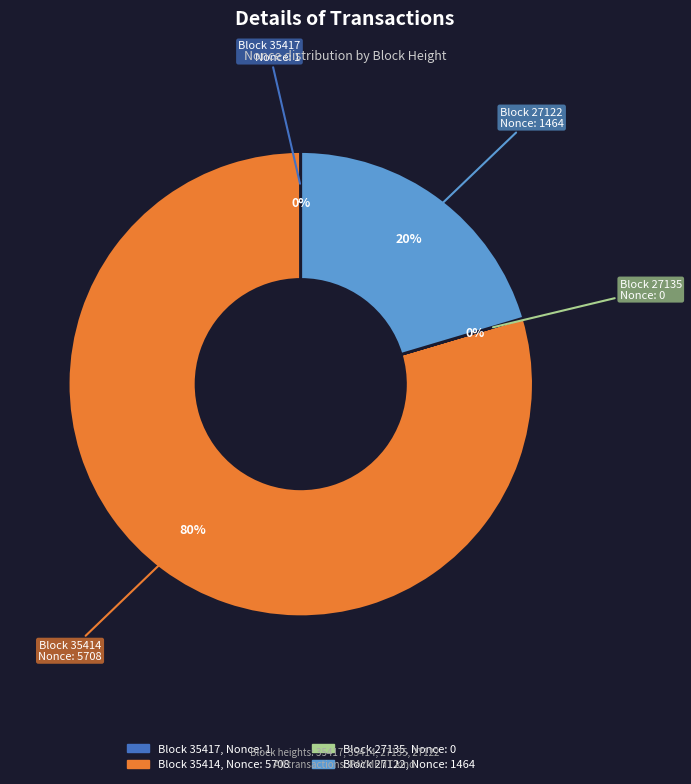

To the nearest percent, what is the average slice percentage?

25%